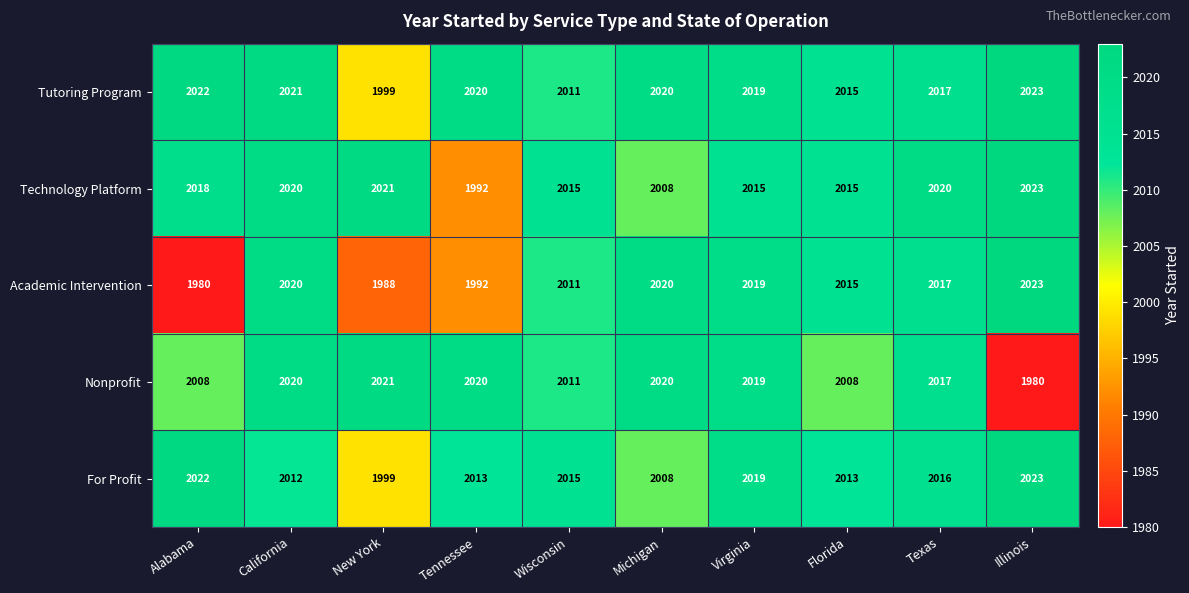

Read the Nonprofit value at Illinois.

1980